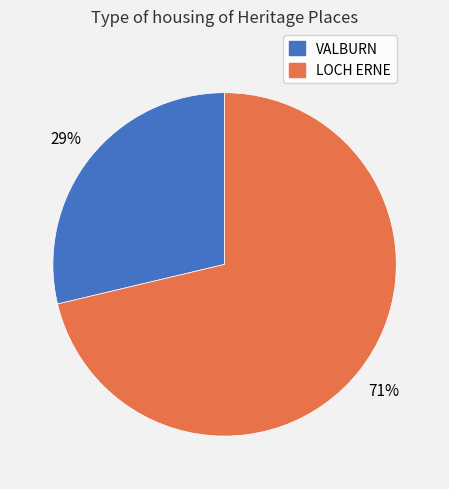

To the nearest percent, what portion does LOCH ERNE represent?

71%